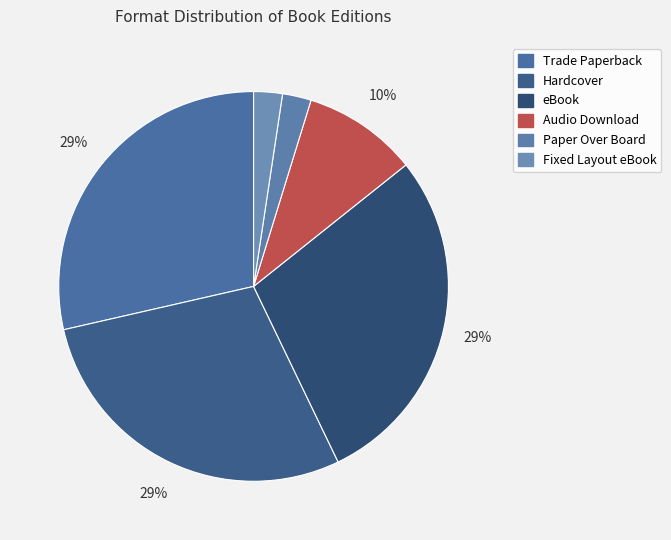

To the nearest percent, what is the combined percentage of Fixed Layout eBook and Paper Over Board?

5%